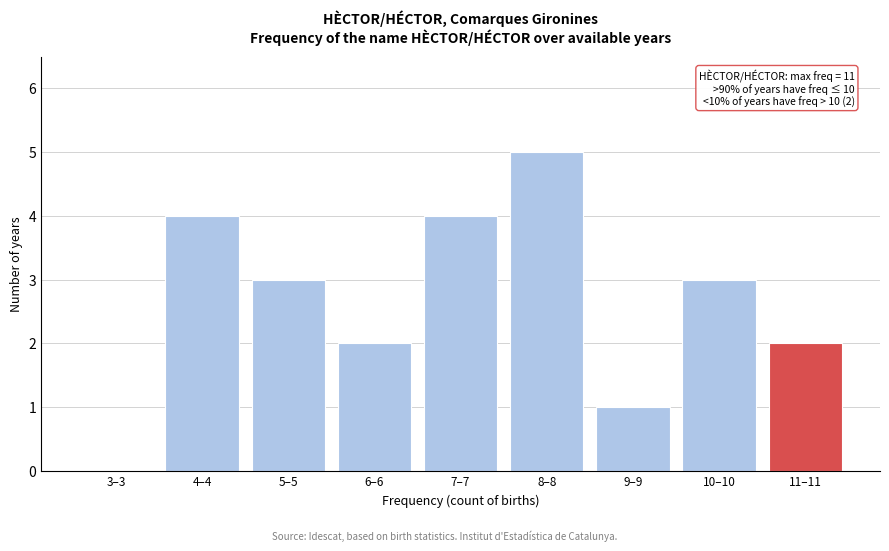

Reading right to left, what are all the values shown in this chart?

11–11=2	10–10=3	9–9=1	8–8=5	7–7=4	6–6=2	5–5=3	4–4=4	3–3=0